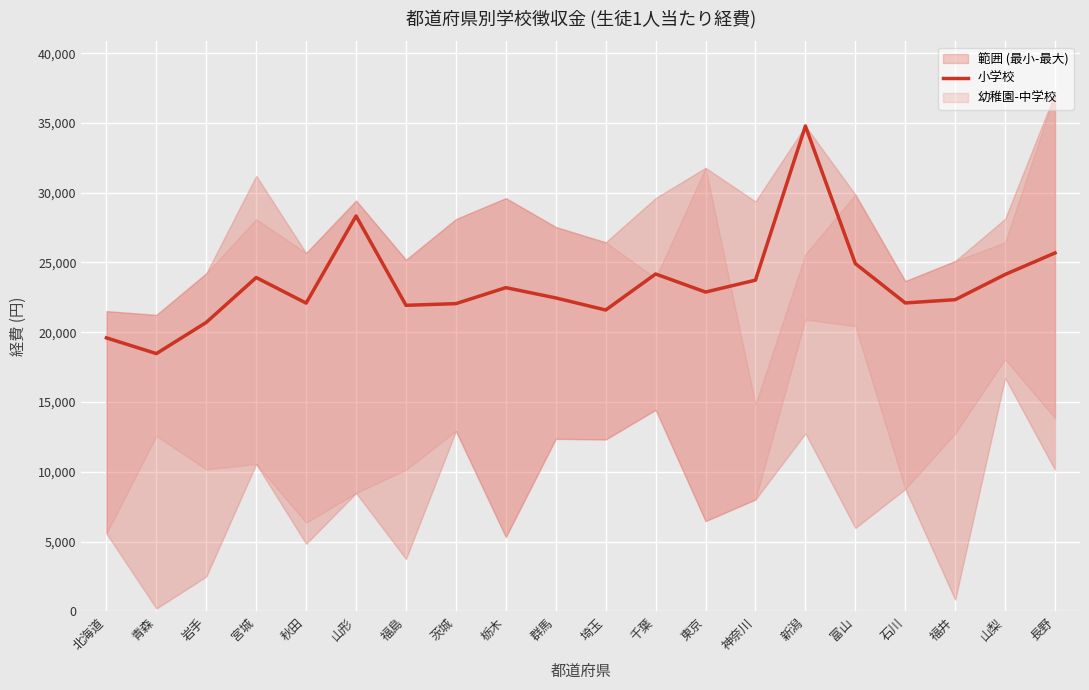

Reading left to right, transcribe all the data shown in this chart.

19599	18470	20706	23922	22090	28334	21931	22050	23197	22460	21594	24175	22880	23735	34782	24919	22100	22335	24140	25685